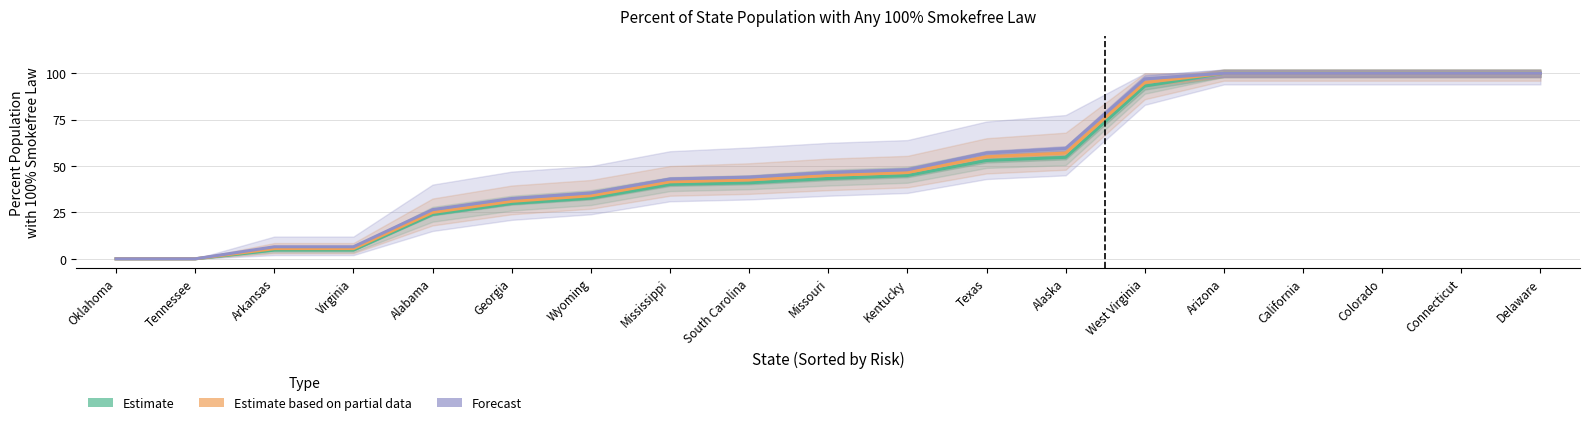

List the labels in order of Forecast value, largest first.

Arizona, California, Colorado, Connecticut, Delaware, West Virginia, Alaska, Texas, Kentucky, Missouri, South Carolina, Mississippi, Wyoming, Georgia, Alabama, Arkansas, Virginia, Oklahoma, Tennessee